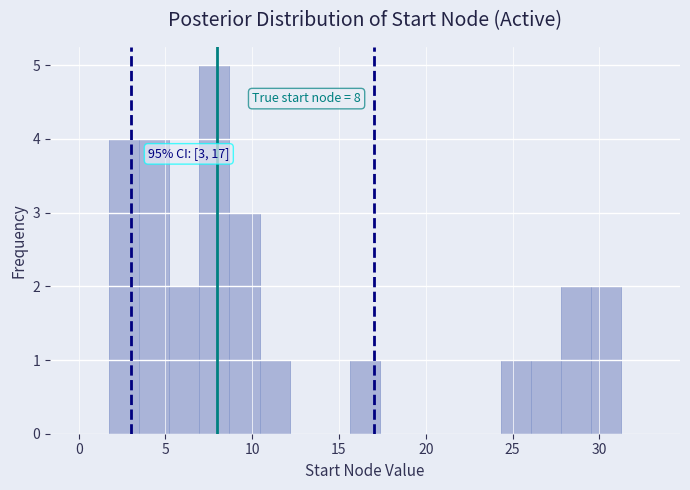

Around what value on the x-axis is the tallest bar? Give the approximate position of its centre, as read against the axis.

8.0